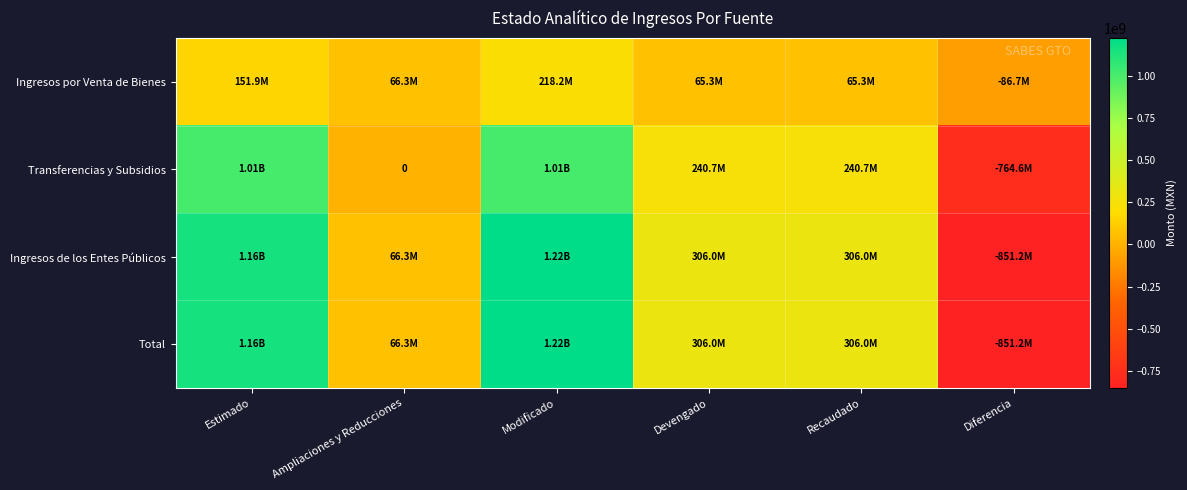

List the labels in order of Transferencias y Subsidios value, smallest first.

Diferencia, Ampliaciones y Reducciones, Devengado, Recaudado, Estimado, Modificado